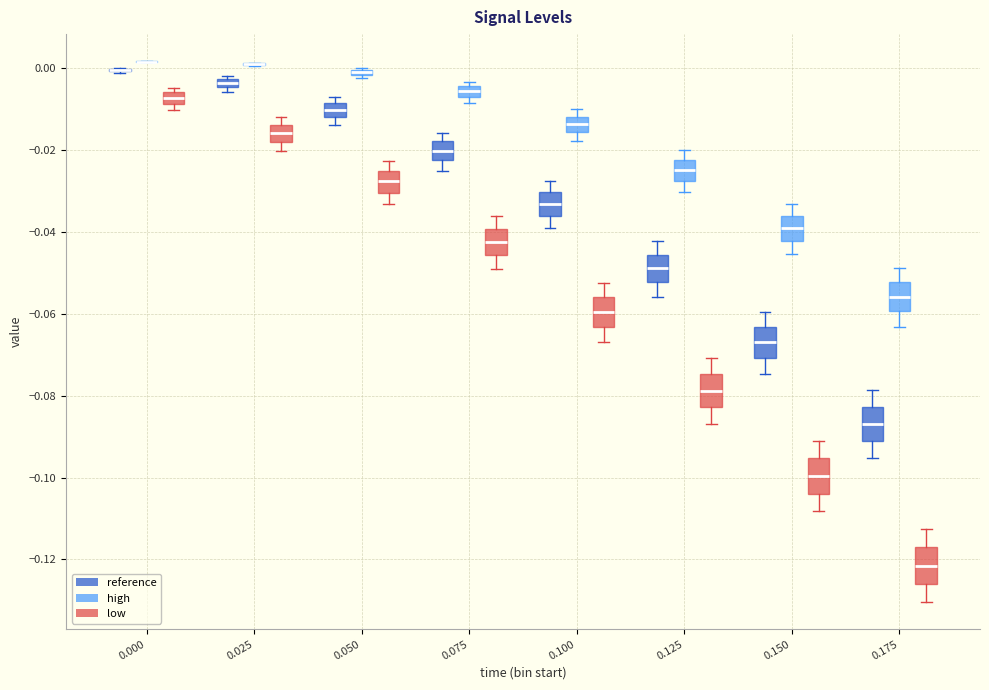

Where is the upper edge of the box for 0.125 (low) on the y-axis? The values are not printed on the chart, so give them approximately, as read against the axis.

-0.074